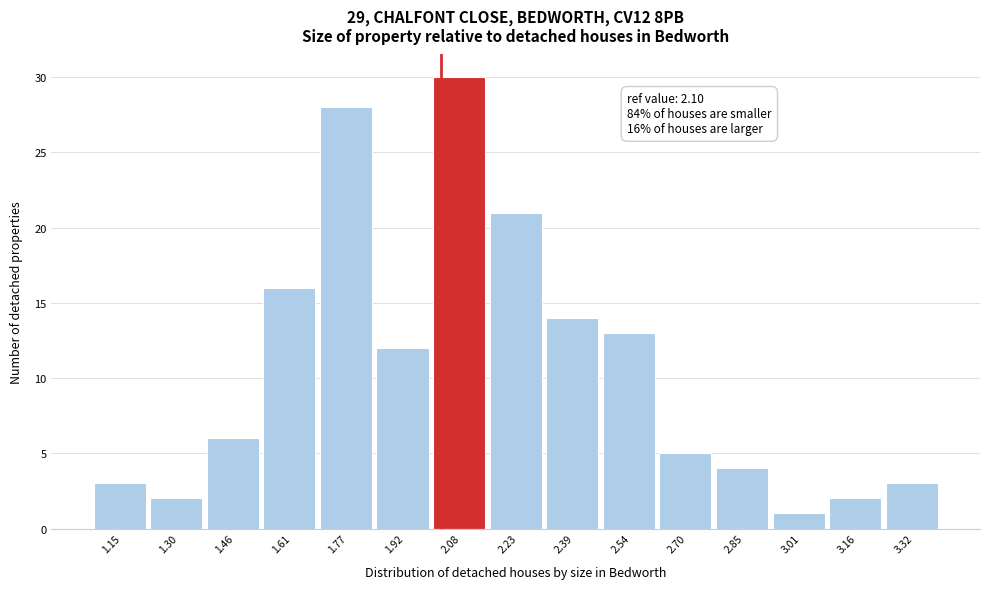

Reading left to right, what are all the values shown in this chart?

3	2	6	16	28	12	30	21	14	13	5	4	1	2	3